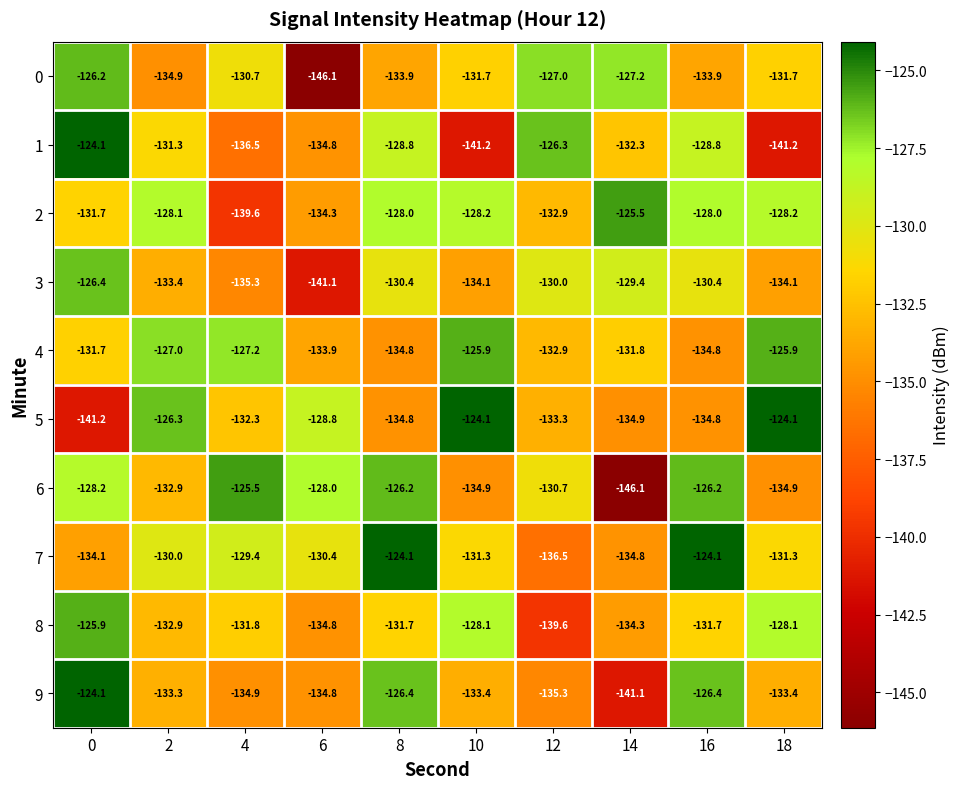

True or false: 3 has a value of -215.4 at 16.

False